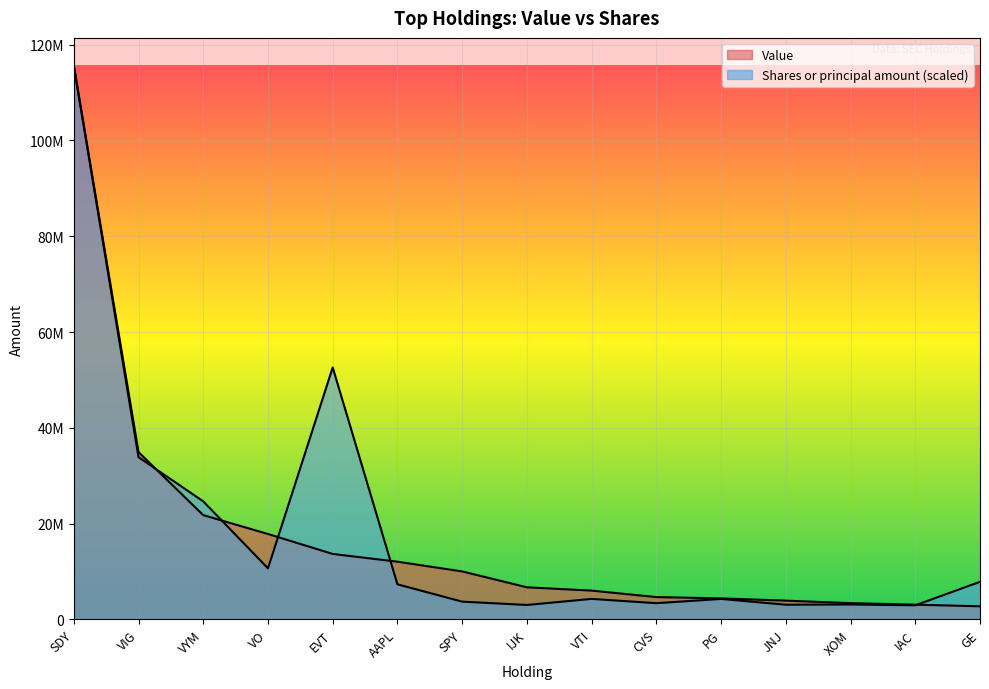

True or false: Value has a value of 115633000.0 at SDY.

True